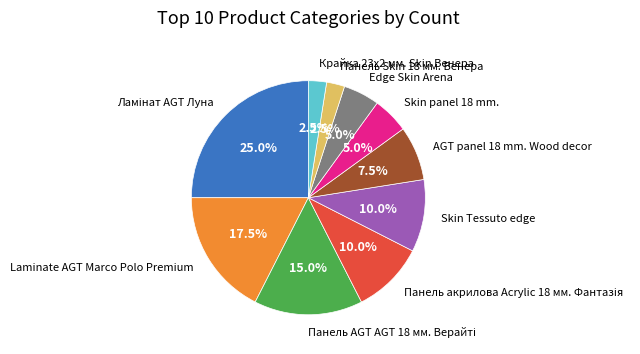

What percentage is the Edge Skin Arena slice, to the nearest percent?

5%